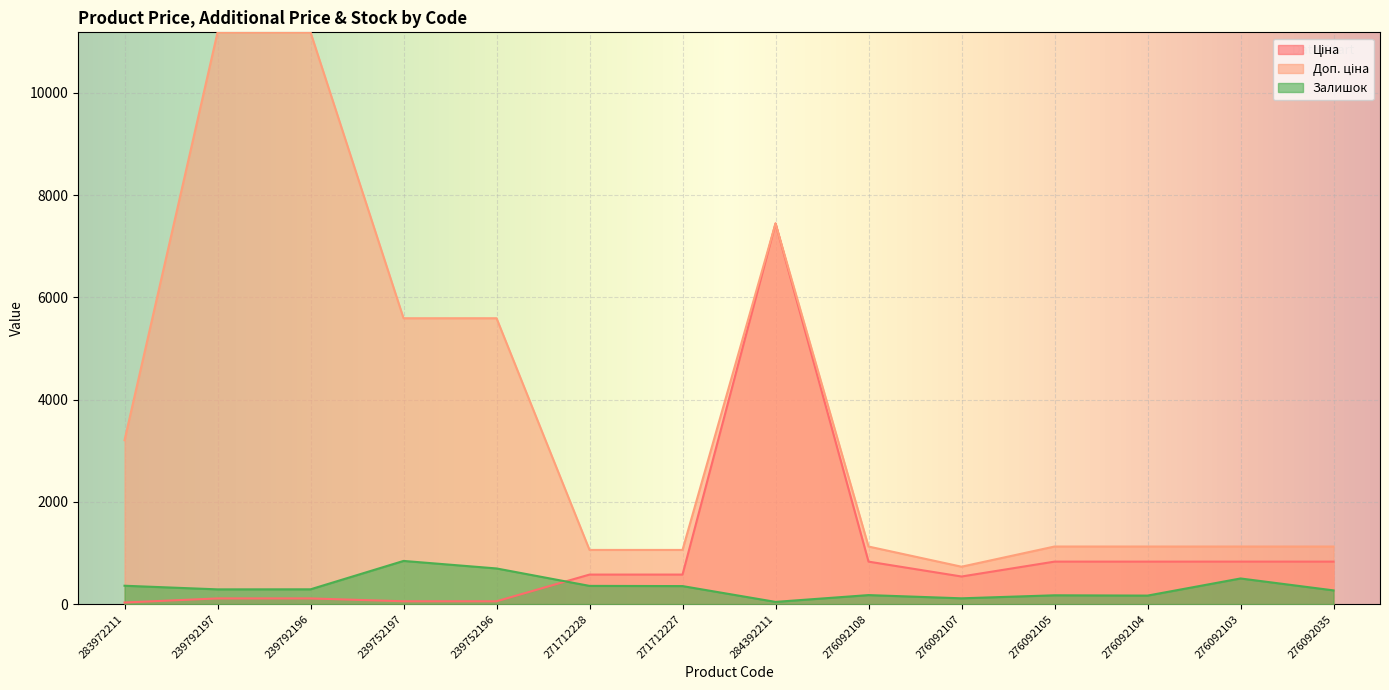

List the series in order of their overall mean, lowest first.

Залишок, Ціна, Доп. ціна